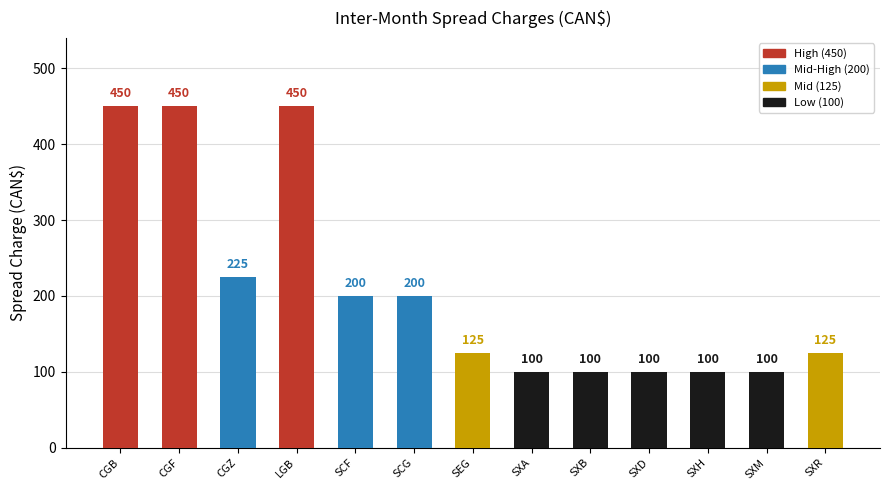

The value at SXM is 100. True or false?

True